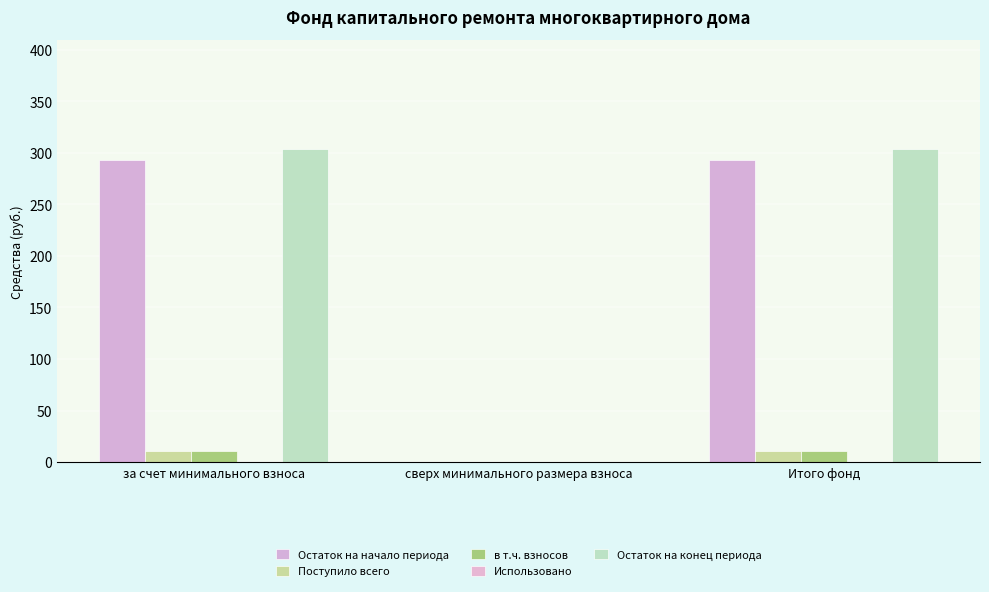

Which series has the largest total across all categories?

Остаток на конец периода